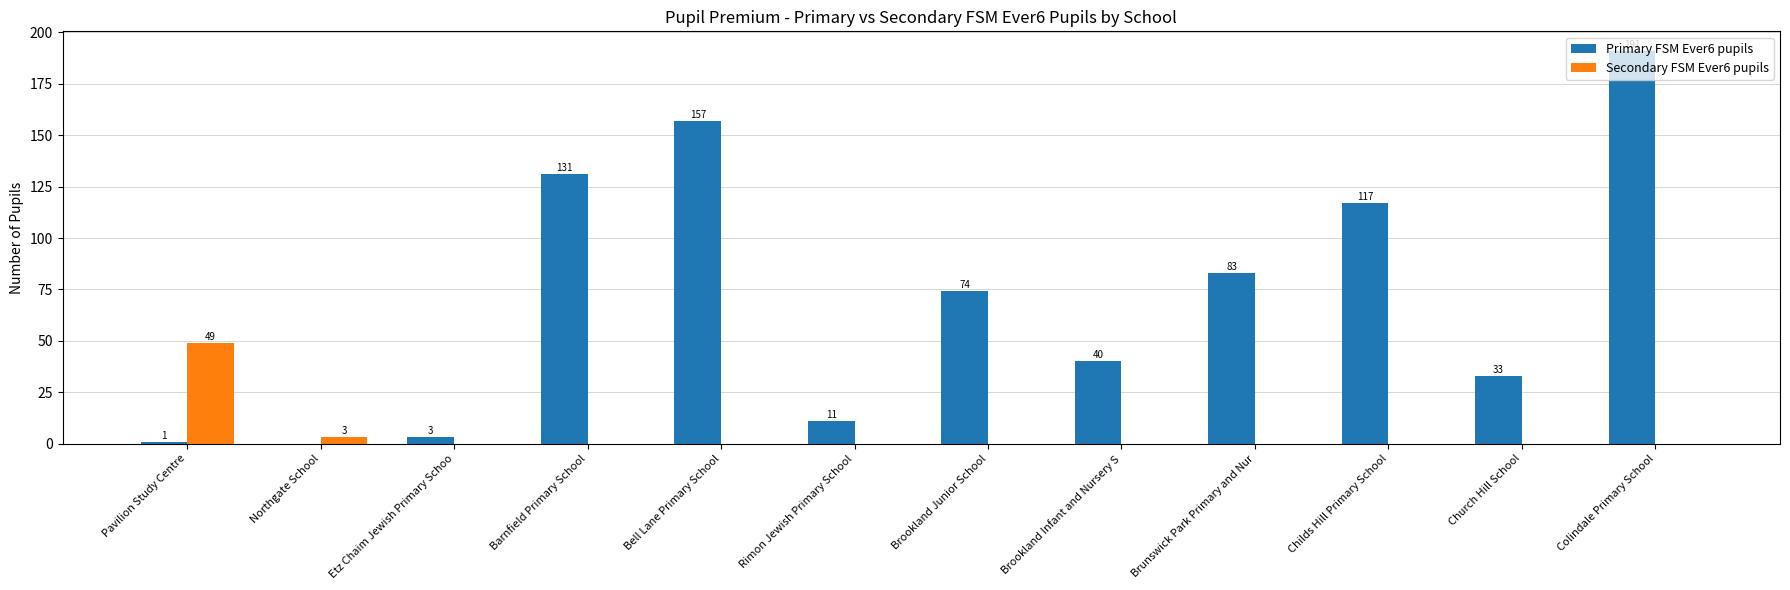

At which label does Primary FSM Ever6 pupils reach its peak?

Colindale Primary School